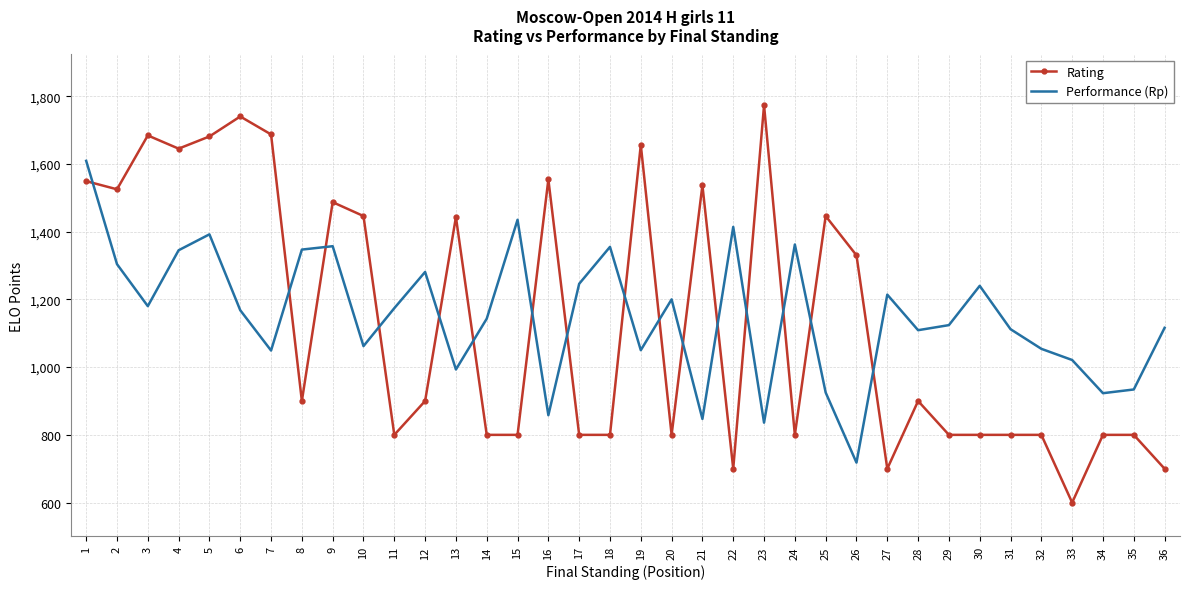

Which series ends up on top after the final intersection of Rating and Performance (Rp)?

Performance (Rp)